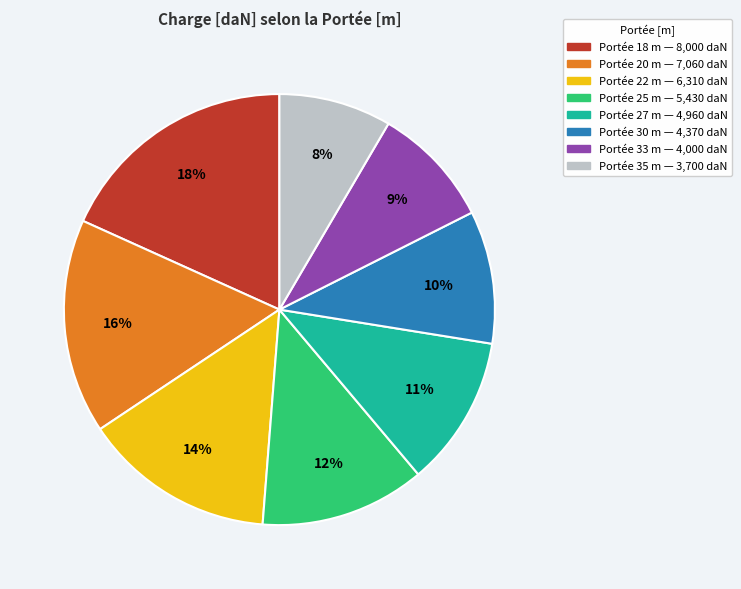

Is there a majority slice in this chart?

No